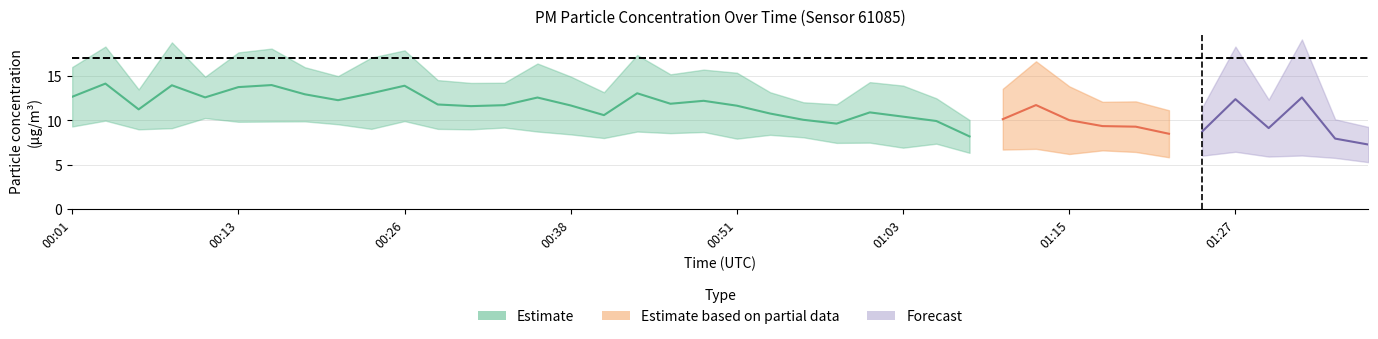

What is the label of the 20th point from the right?

00:51